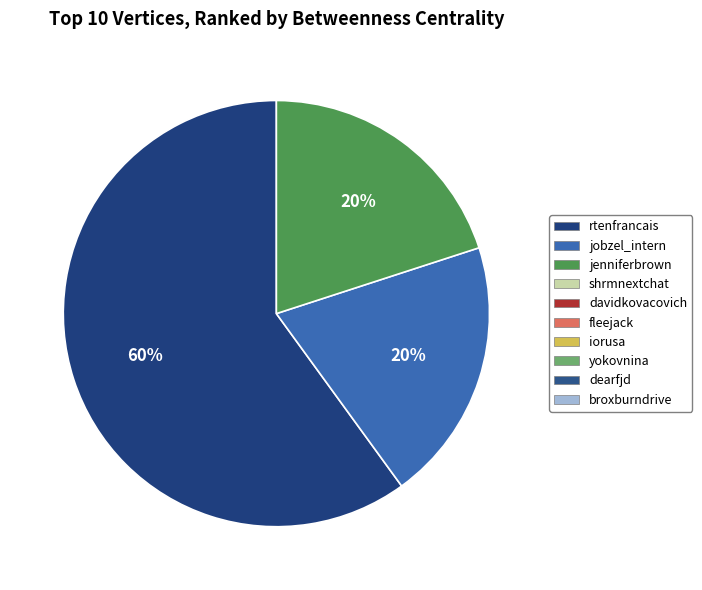

Does any single category account for the majority?

Yes